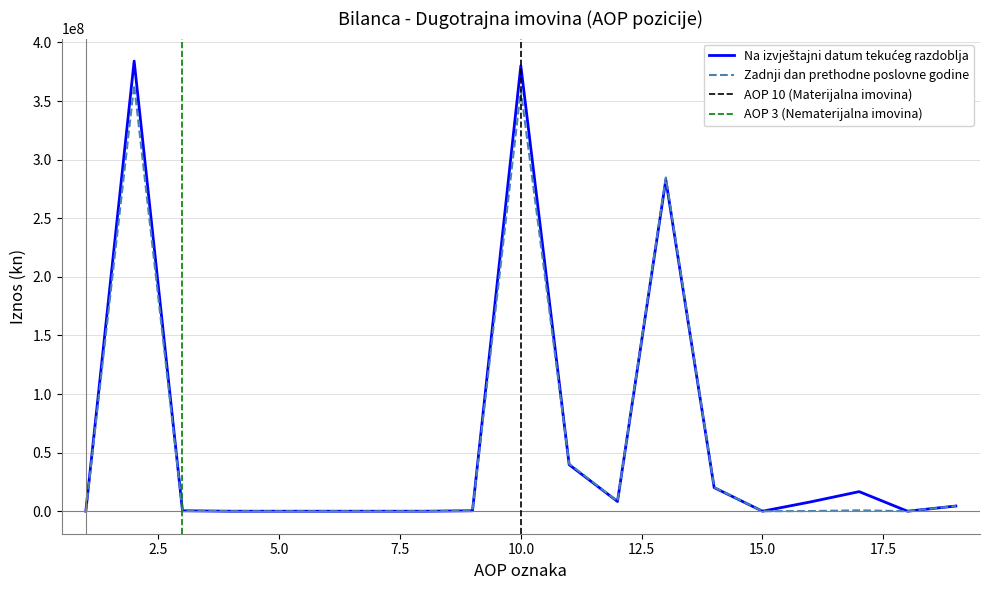

What is the maximum value for Na izvještajni datum tekućeg razdoblja?

384092959